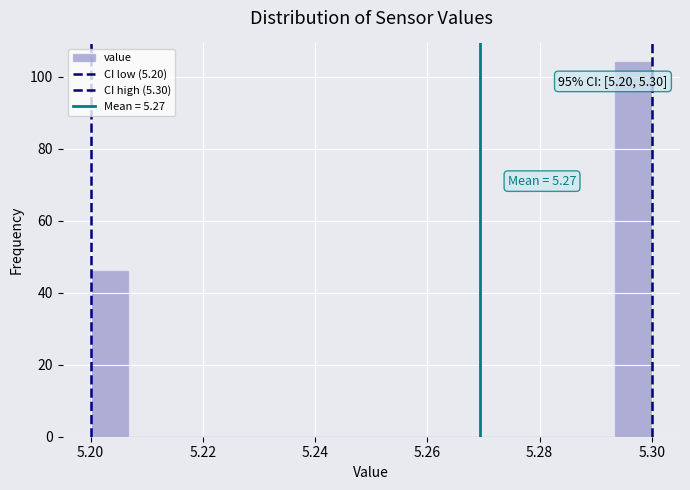

Read against the x-axis, roughly where is the centre of the tallest bar?

5.296